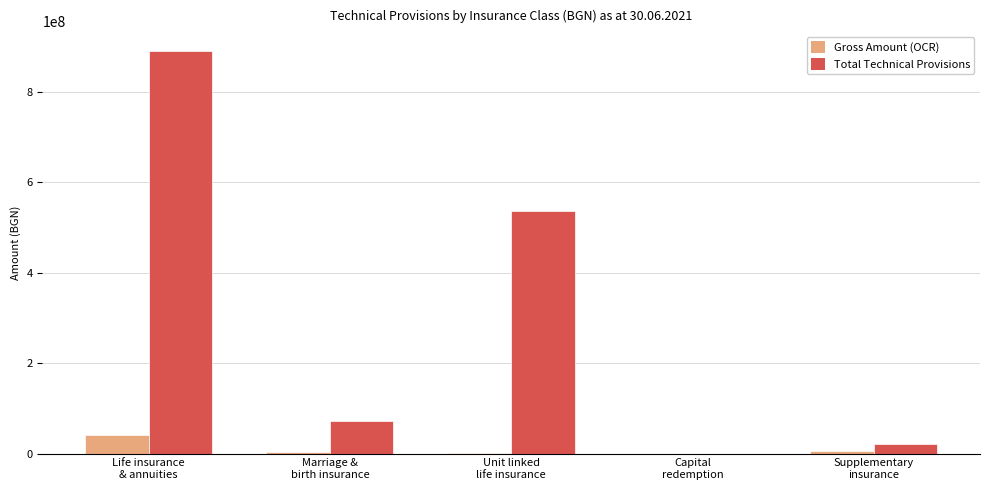

Which series has the largest total across all categories?

Total Technical Provisions